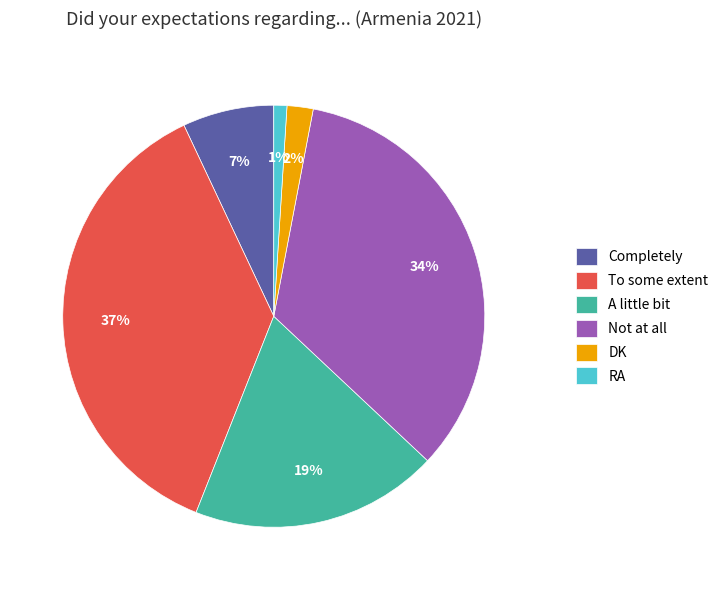

Rank the categories by value from lowest to highest.

RA, DK, Completely, A little bit, Not at all, To some extent